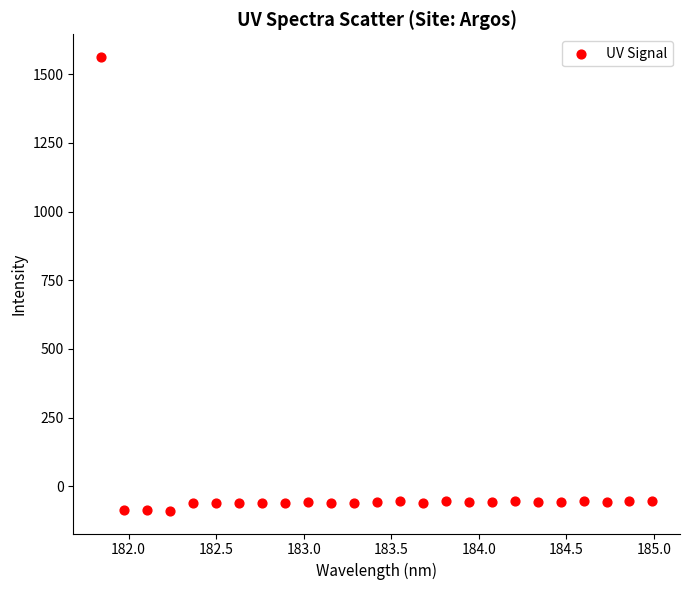

What is the range of Y values (max minus min)?

1652.3